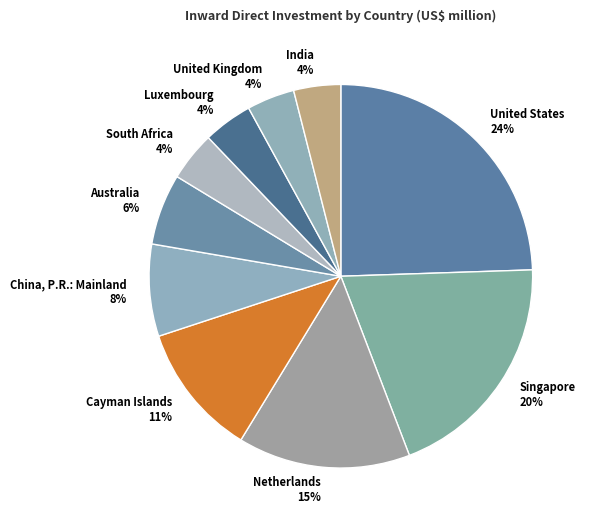

Is Netherlands the majority of the pie?

No